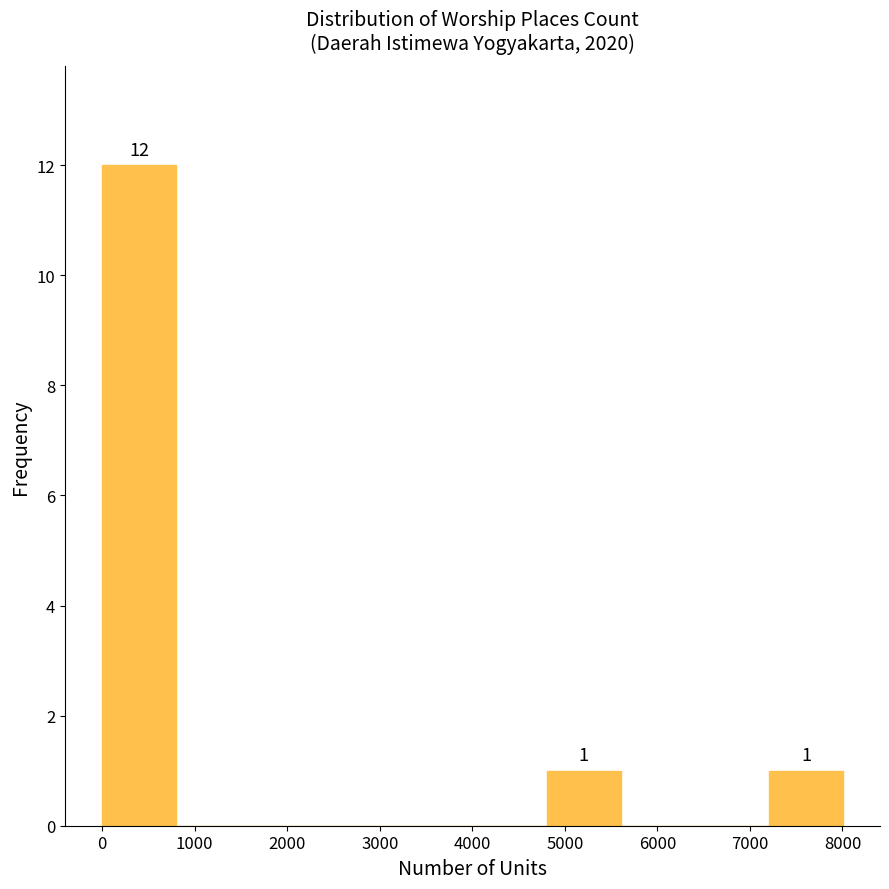

Over which range of the x-axis is the bar tallest?

0 to 800